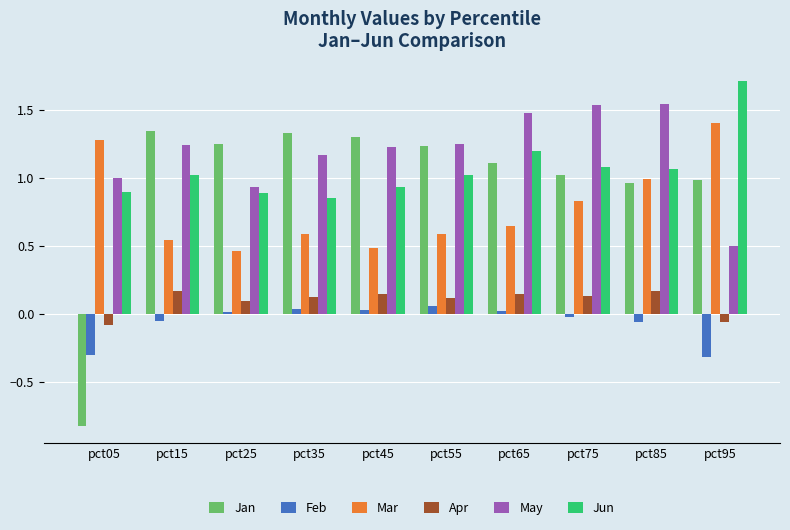

Which series has the largest total across all categories?

May